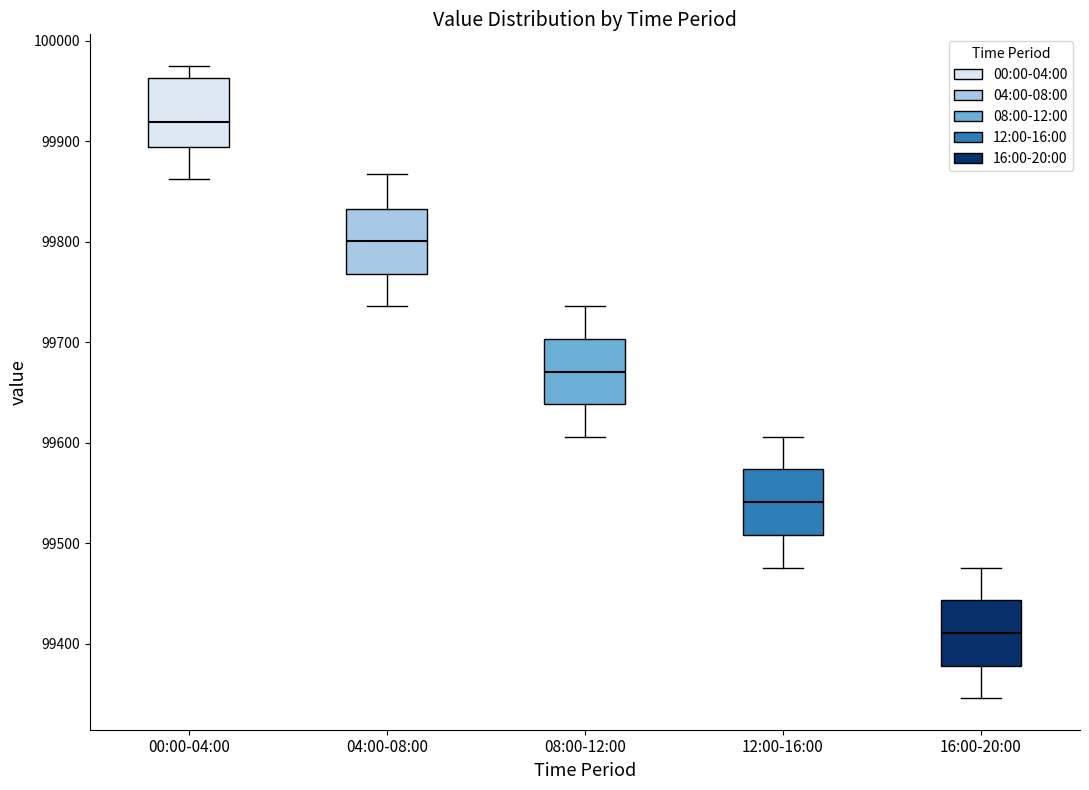

Which box has the lowest median line?

16:00-20:00